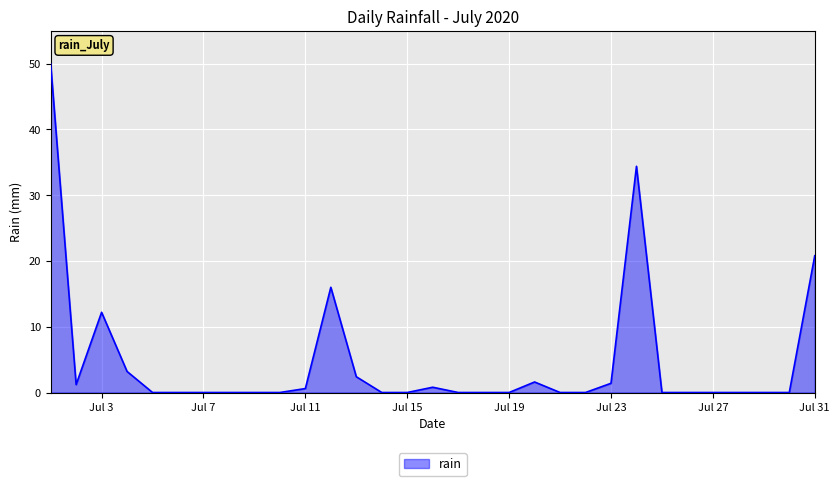

What is the maximum value shown in the chart?

50.0